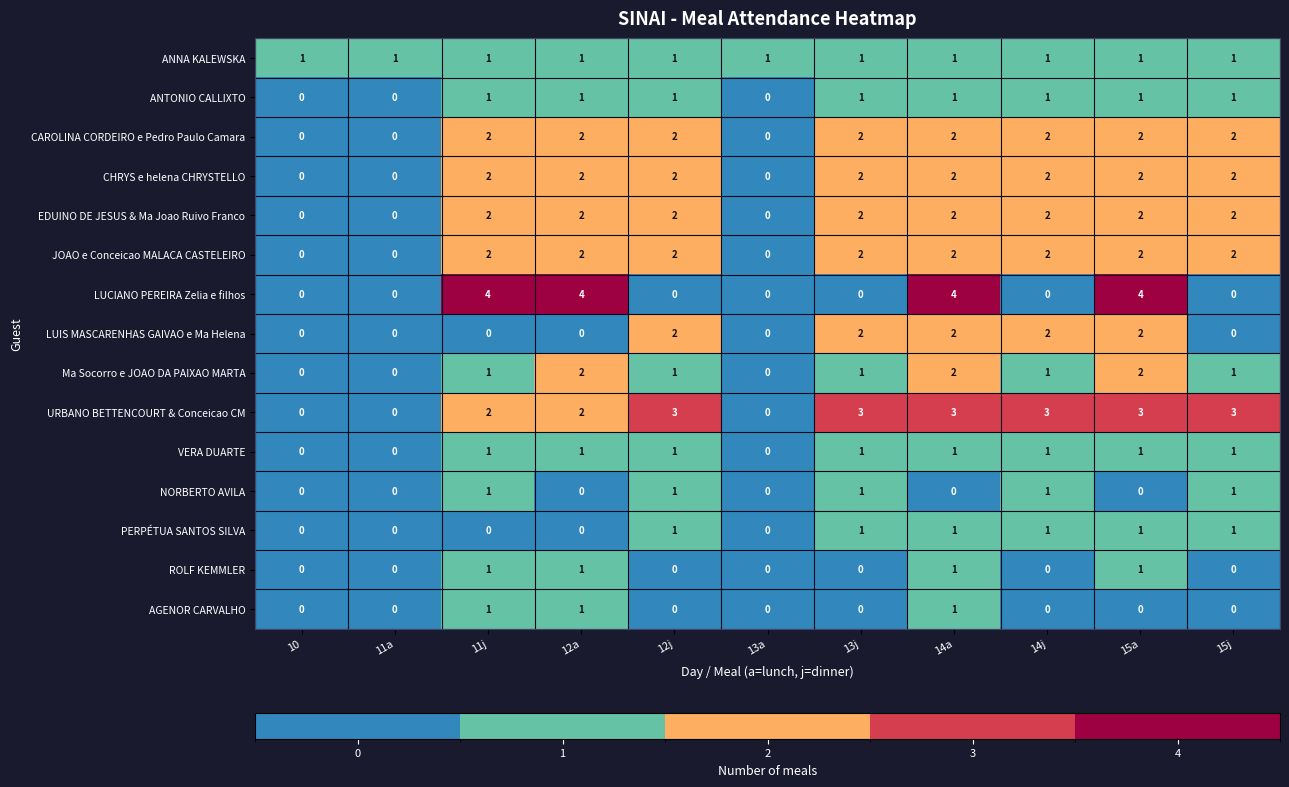

What is the spread (max minus min) of values at 11j?

4